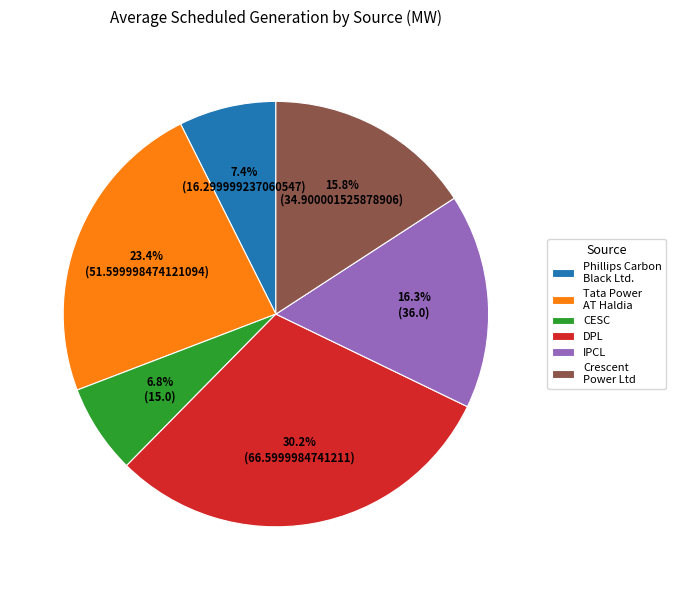

Which category has the smallest portion of the pie?

CESC